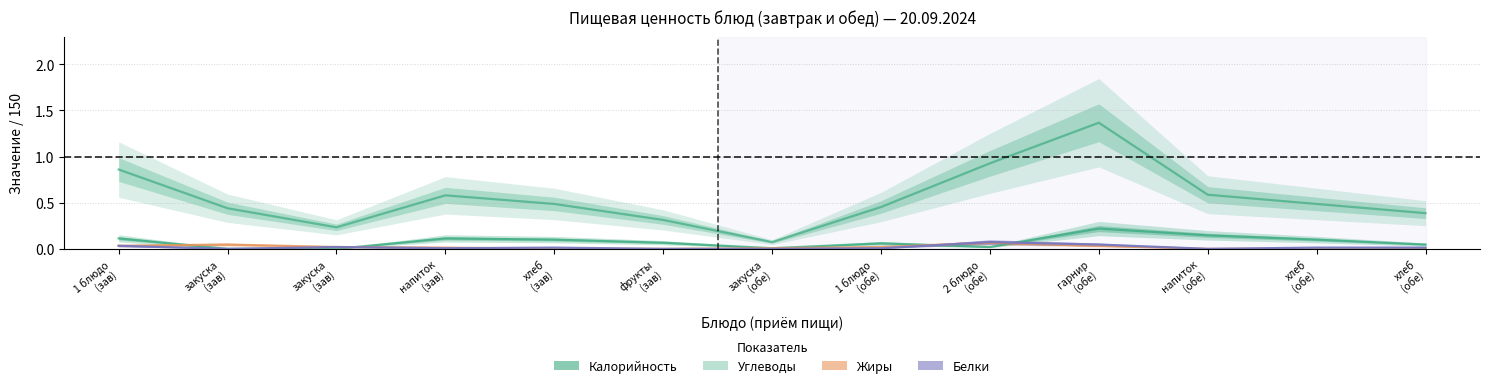

List the labels in order of Белки value, smallest first.

закуска
(зав), фрукты
(зав), закуска
(обе), напиток
(обе), напиток
(зав), 1 блюдо
(обе), хлеб
(зав), хлеб
(обе), хлеб
(обе), закуска
(зав), 1 блюдо
(зав), гарнир
(обе), 2 блюдо
(обе)